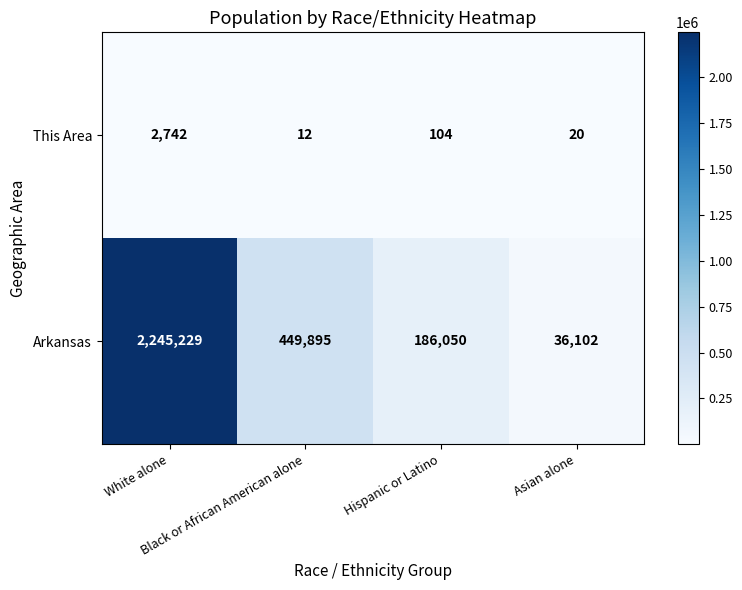

What is the smallest value displayed?

12